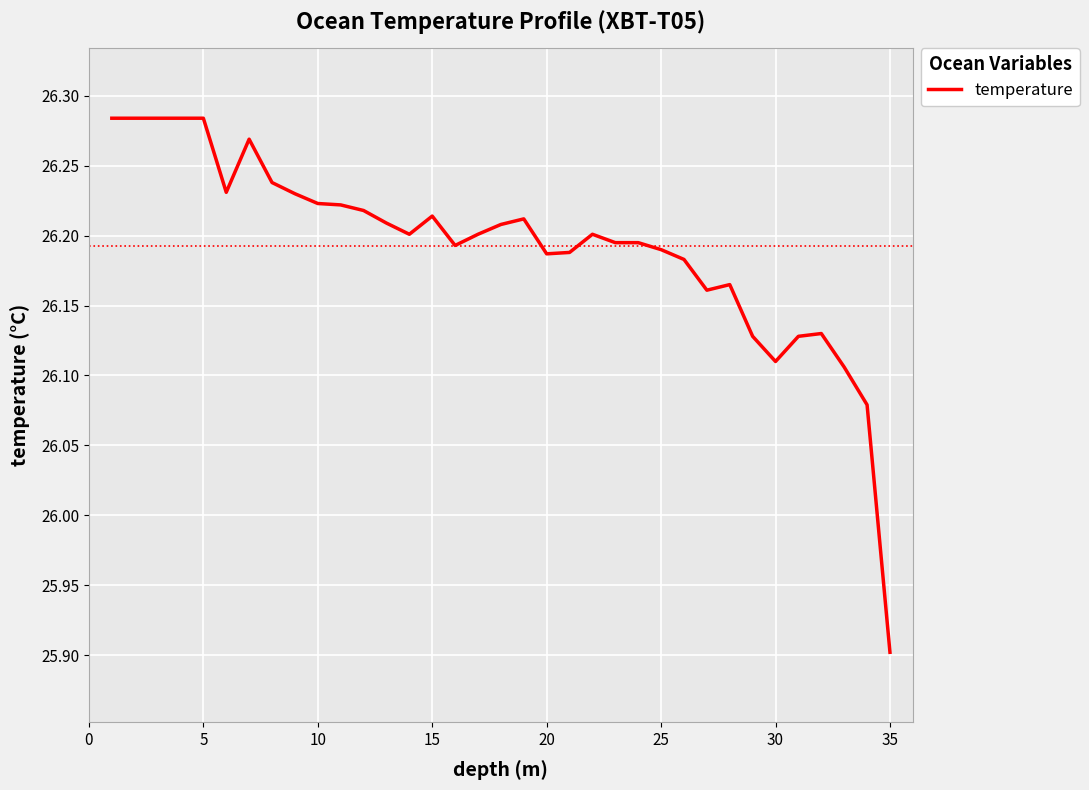

What is the minimum value shown in the chart?

25.9